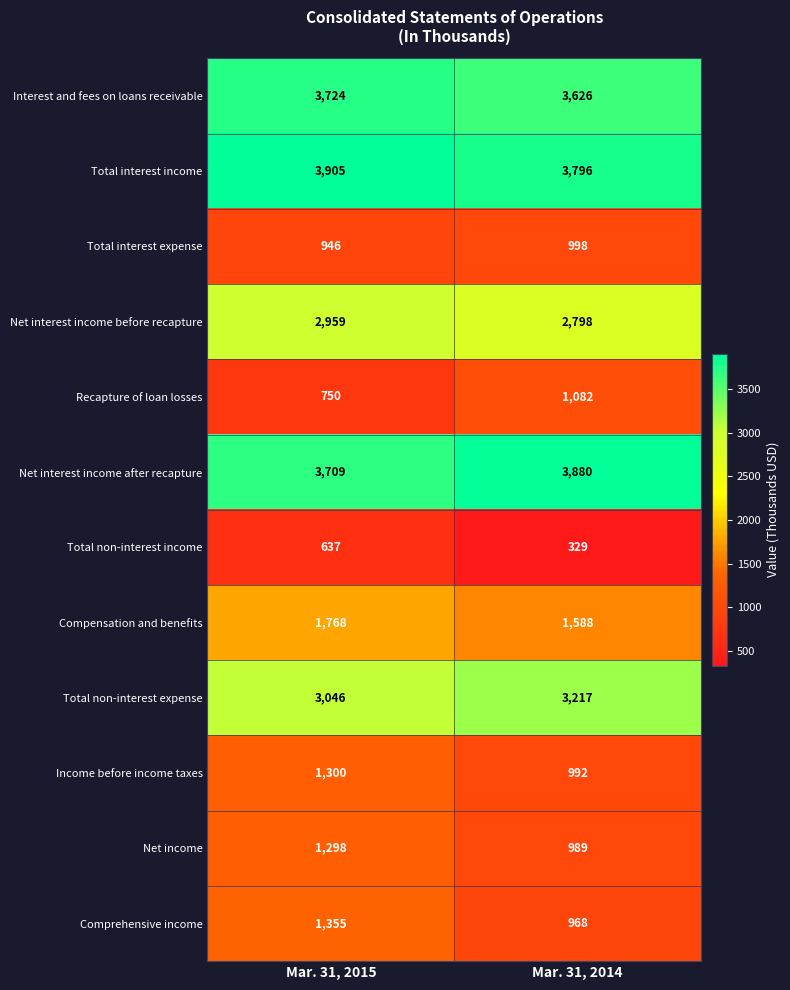

Rank the series by their maximum value, from lowest to highest.

Total non-interest income, Total interest expense, Recapture of loan losses, Net income, Income before income taxes, Comprehensive income, Compensation and benefits, Net interest income before recapture, Total non-interest expense, Interest and fees on loans receivable, Net interest income after recapture, Total interest income